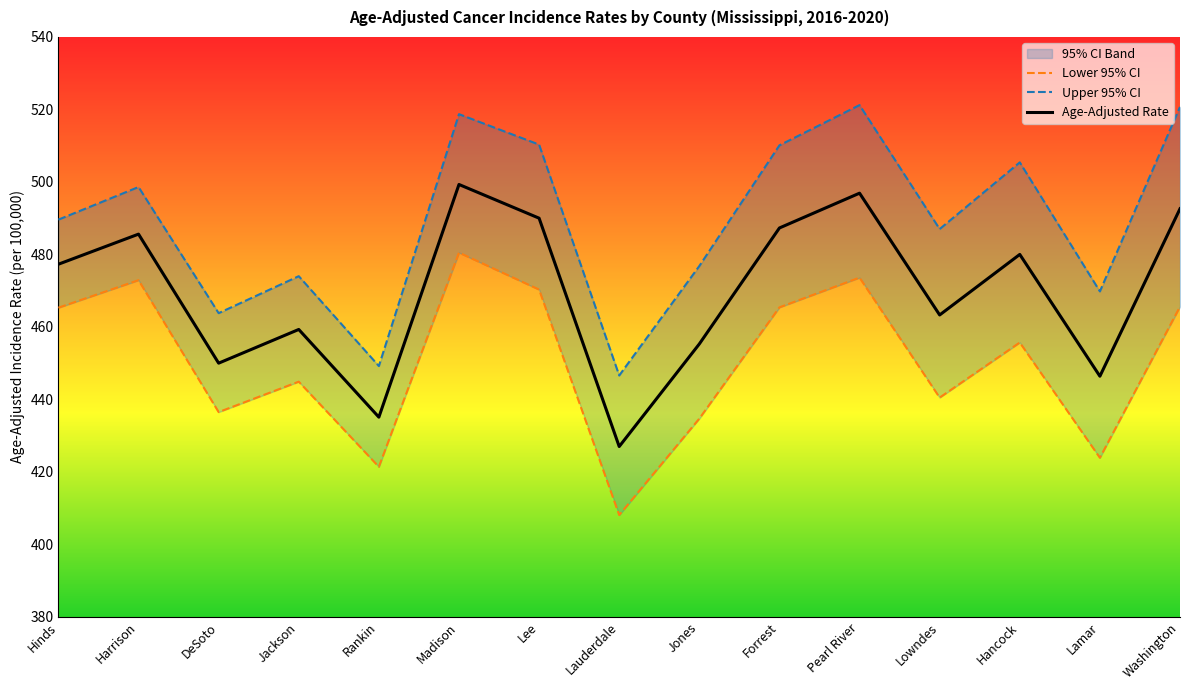

What is the difference between the maximum and minimum values in the Lower 95% CI series?

72.4